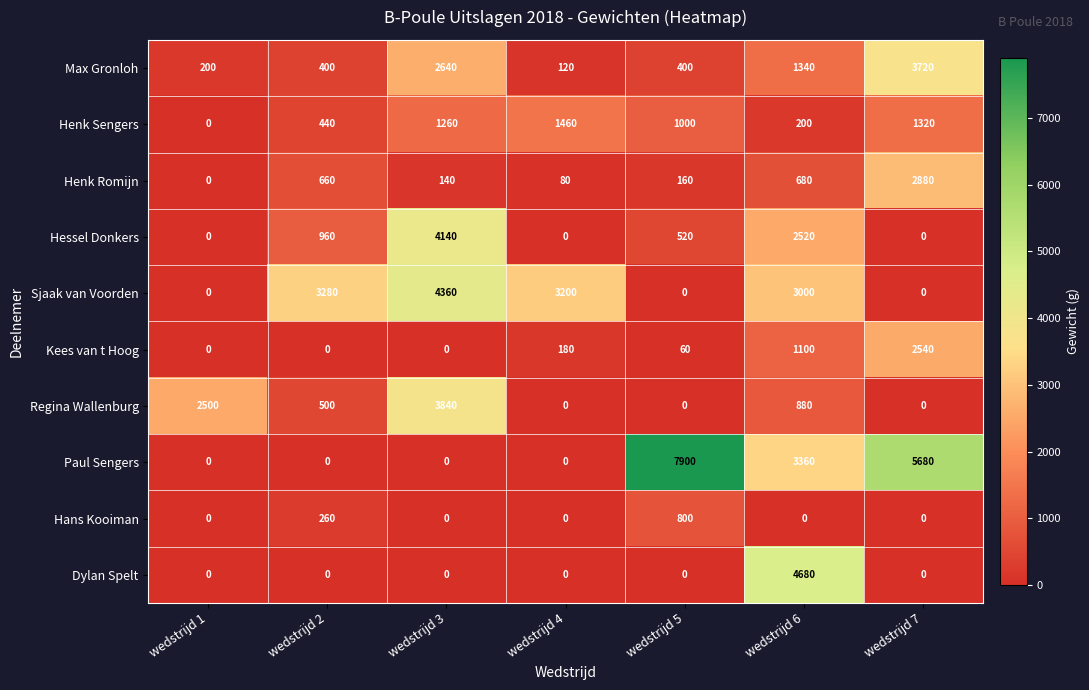

What is the difference between the second highest and minimum values in the Henk Sengers series?

1320